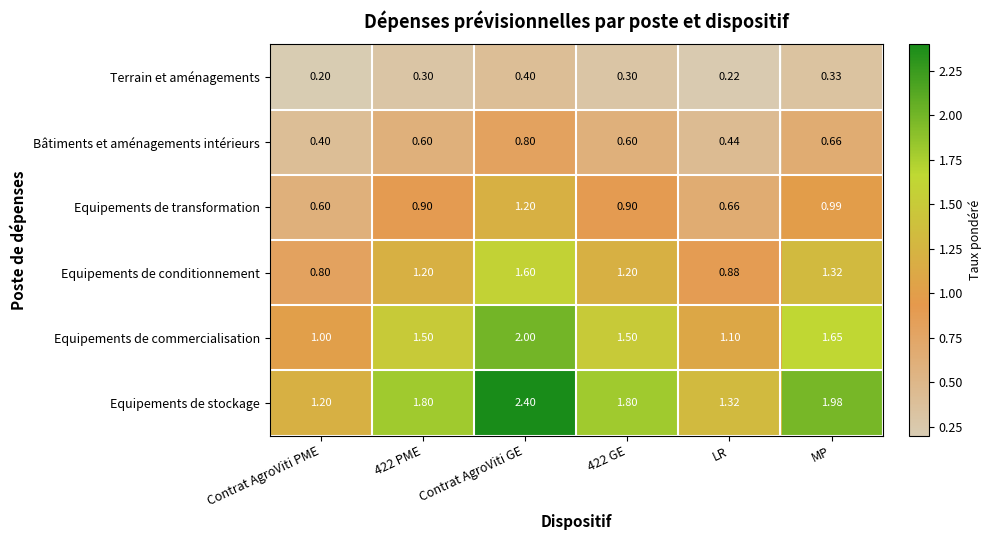

Which category has the lowest value across all series?

Contrat AgroViti PME